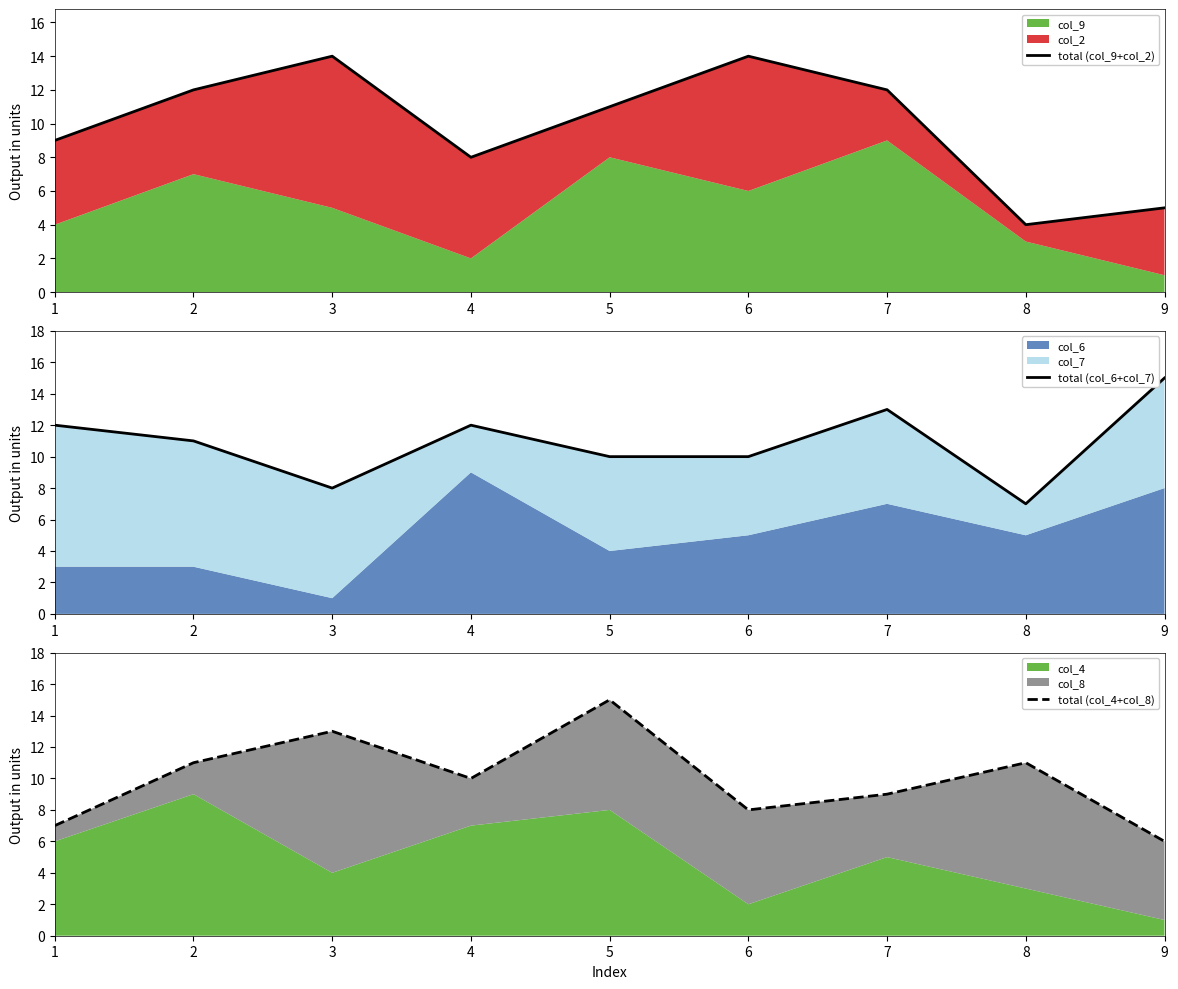

Is the value of total (col_6+col_7) at 9 greater than the value of total (col_9+col_2) at 3?

Yes